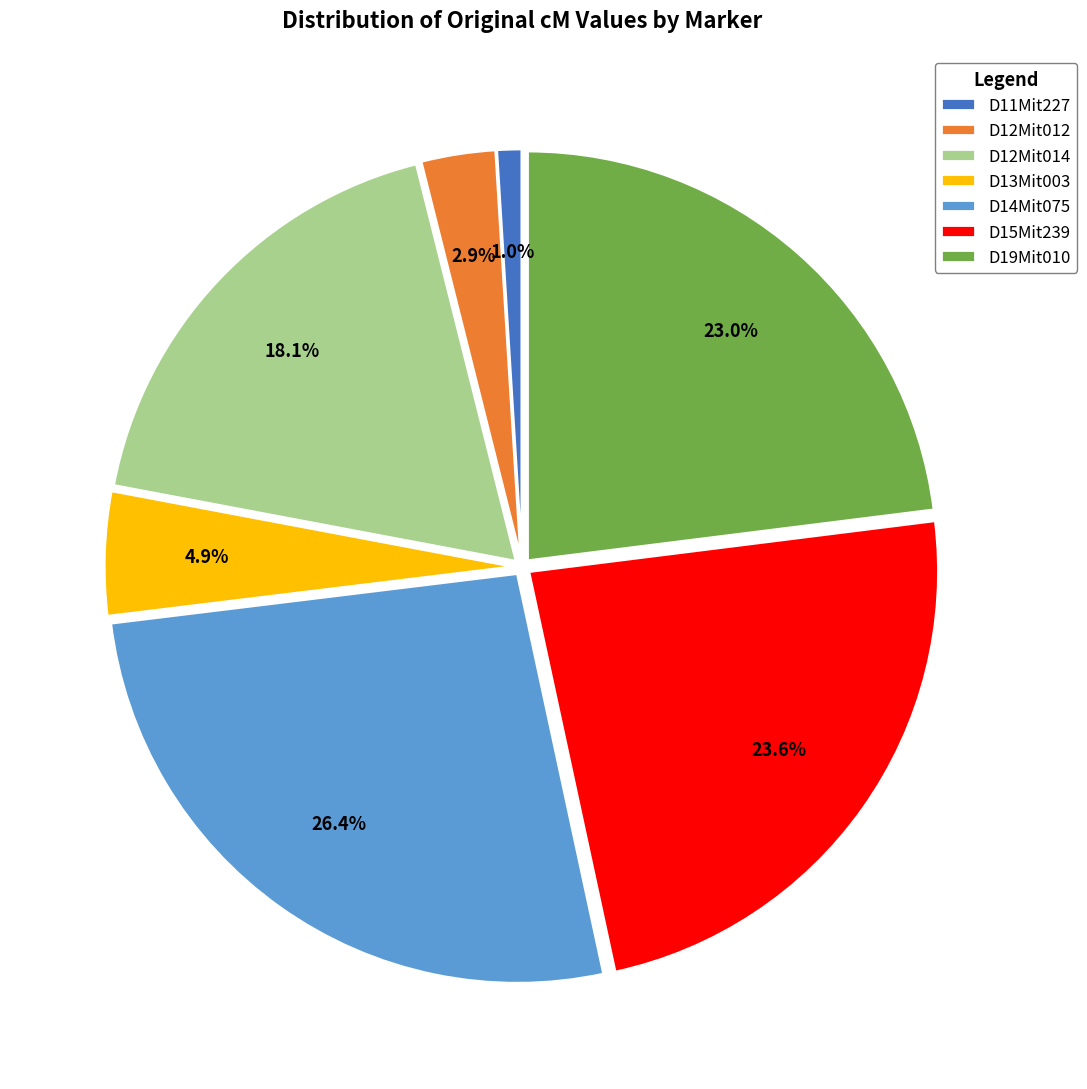

What is the largest slice in the pie chart?

D14Mit075